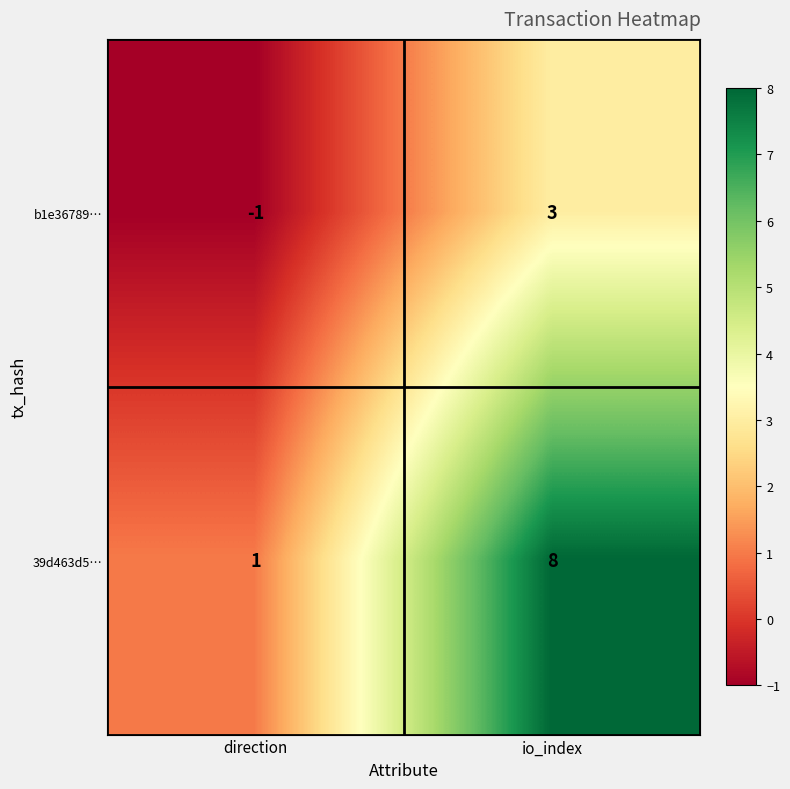

How many categories are shown in the chart?

2